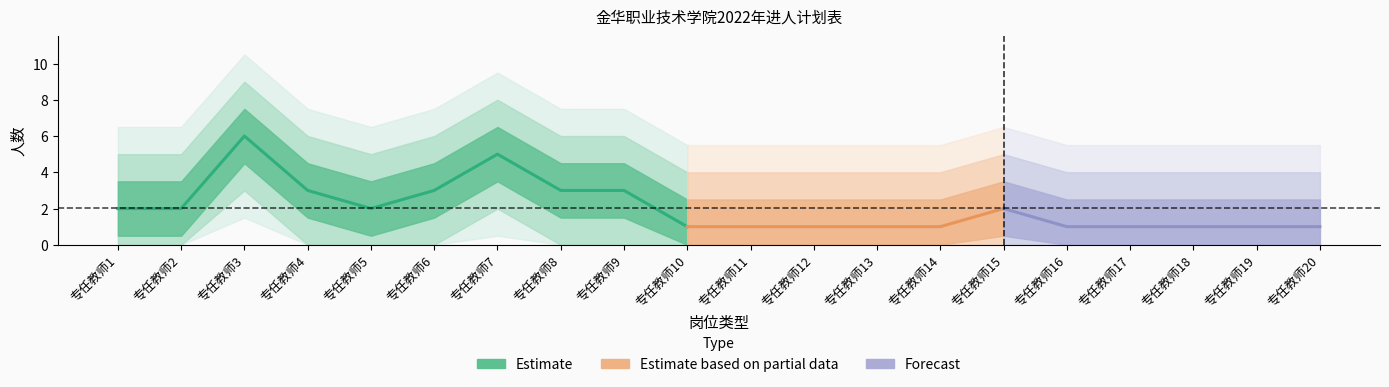

Reading left to right, transcribe all the data shown in this chart.

2	2	6	3	2	3	5	3	3	1	1	1	1	1	2	1	1	1	1	1